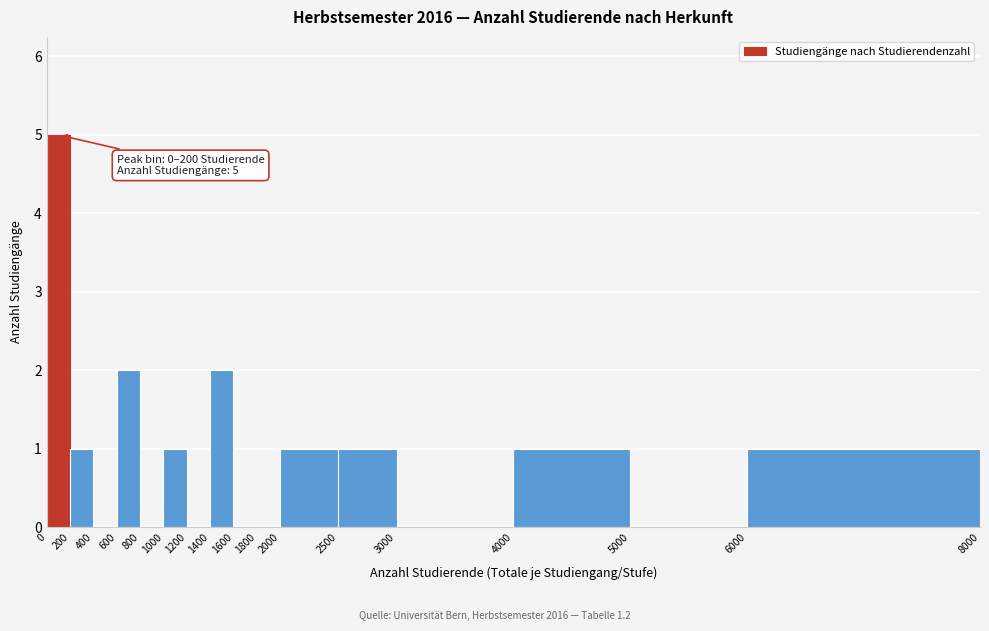

Which range on the x-axis has the tallest bar?

0 to 200